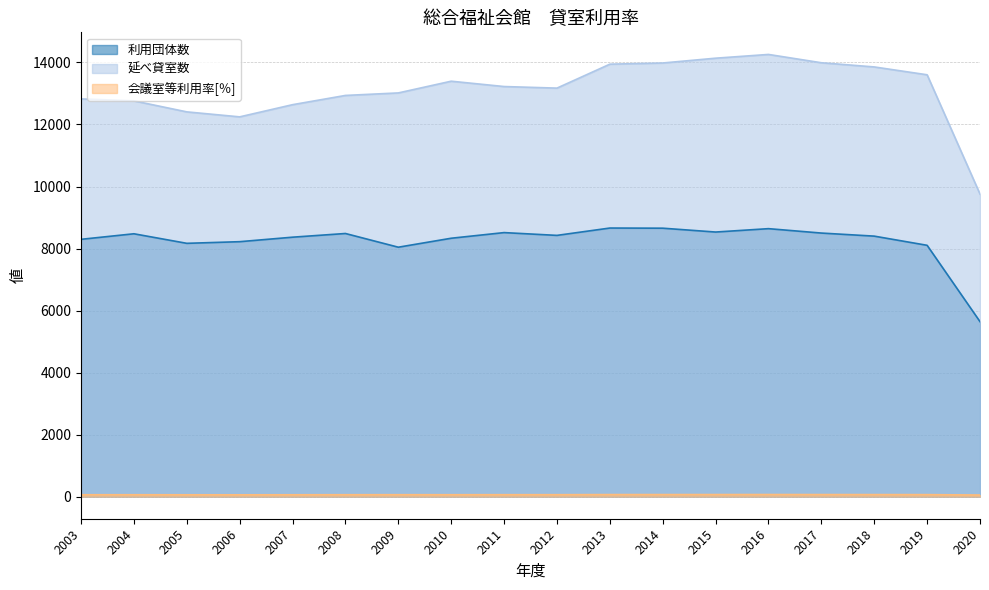

Does the chart display data point markers on the line(s)?

No